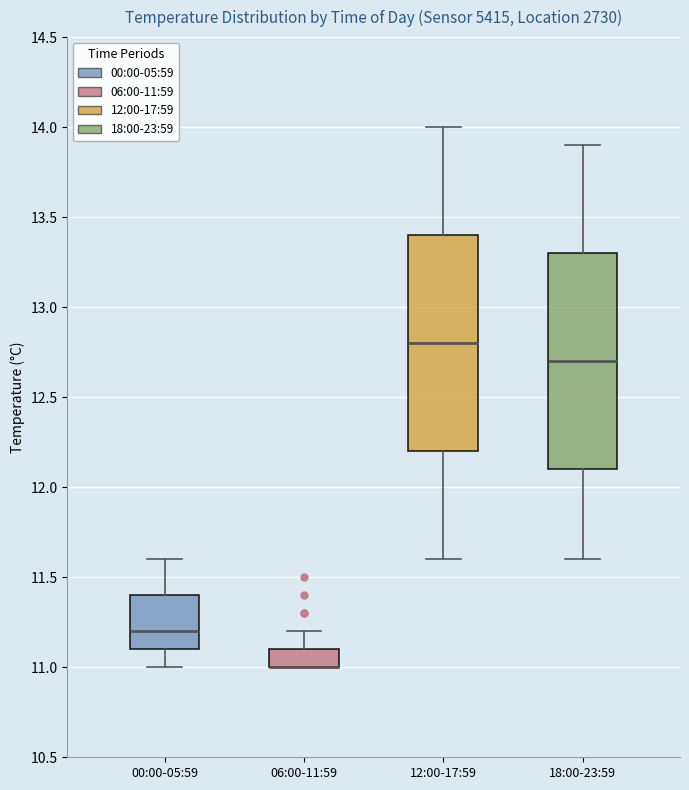

Reading left to right, read every box against the y-axis: the position of its median line, the range the box covers, and the ends of its whiskers. The values are not printed on the chart, so give them approximately, as read against the axis.

00:00-05:59: median 11.2, box 11.1 to 11.4, whiskers 11.0 to 11.6
06:00-11:59: median 11.0 (drawn on the box's lower edge), box 11.0 to 11.1, whiskers 11.0 to 11.2
12:00-17:59: median 12.8, box 12.2 to 13.4, whiskers 11.6 to 14.0
18:00-23:59: median 12.7, box 12.1 to 13.3, whiskers 11.6 to 13.9